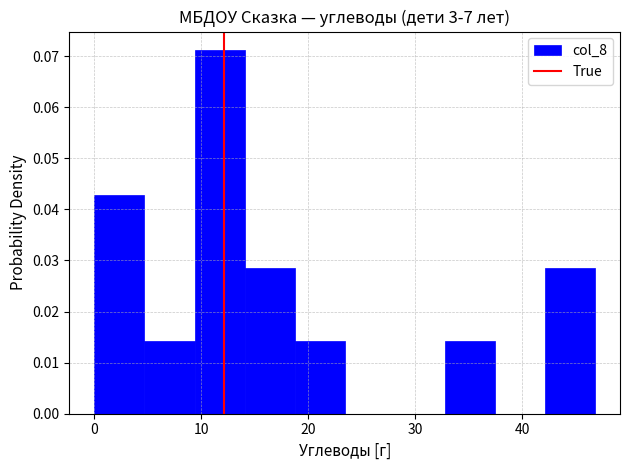

What is the height of the bar covering 5 to 9 on the x-axis? Neither the bar edges nor the heights are printed on the chart, so give them approximately, as read against the axes.

0.014